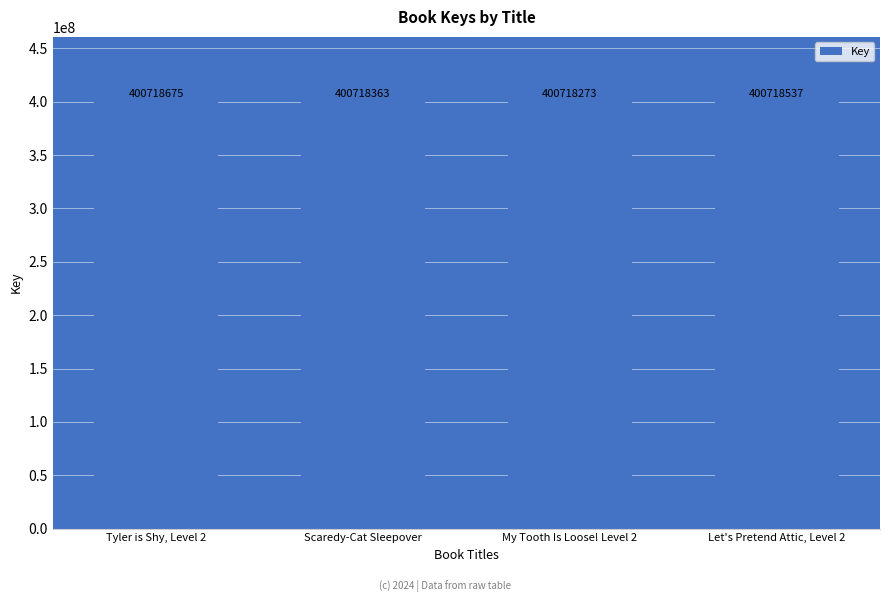

What is the difference between the values at My Tooth Is Loose! Level 2 and Tyler is Shy, Level 2?

402